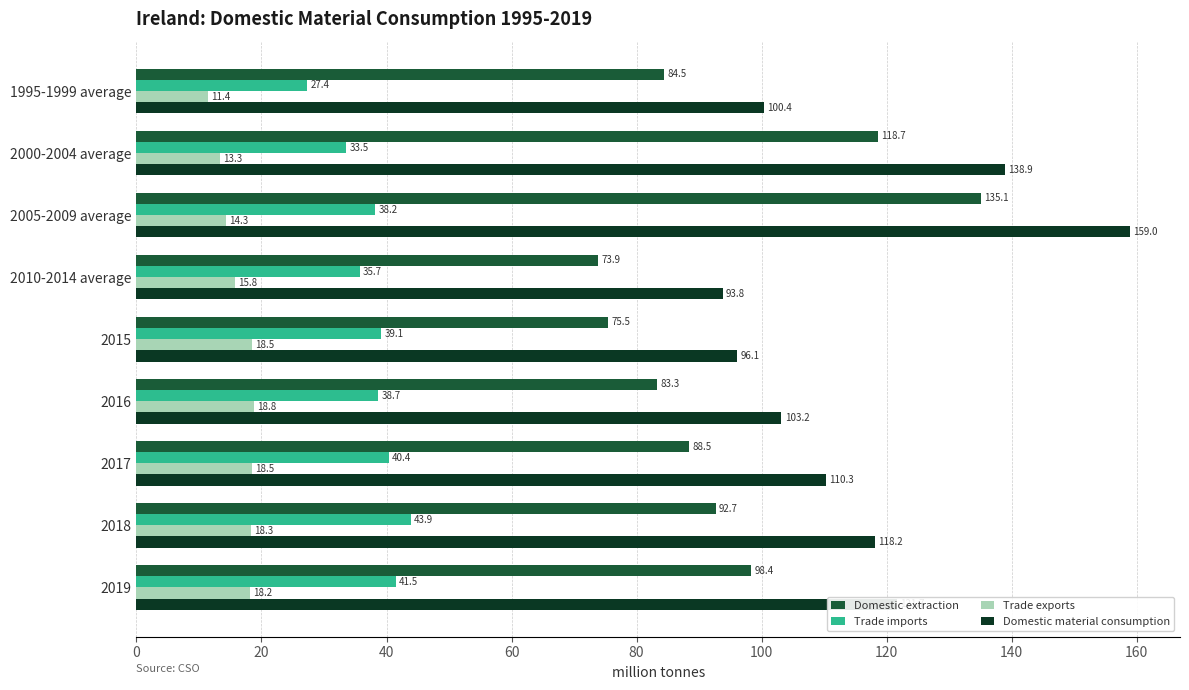

Is the value of Trade imports at 2016 greater than the value of Trade exports at 2019?

Yes